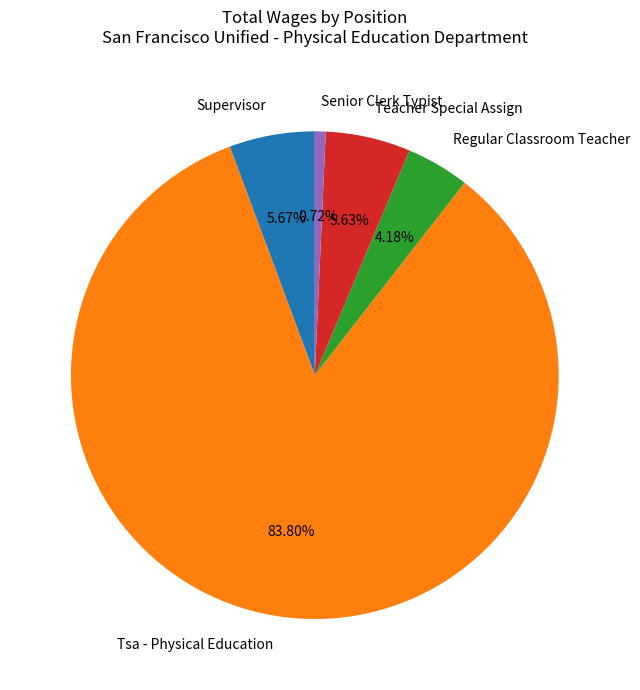

To the nearest percent, what percentage of the pie is Supervisor?

6%